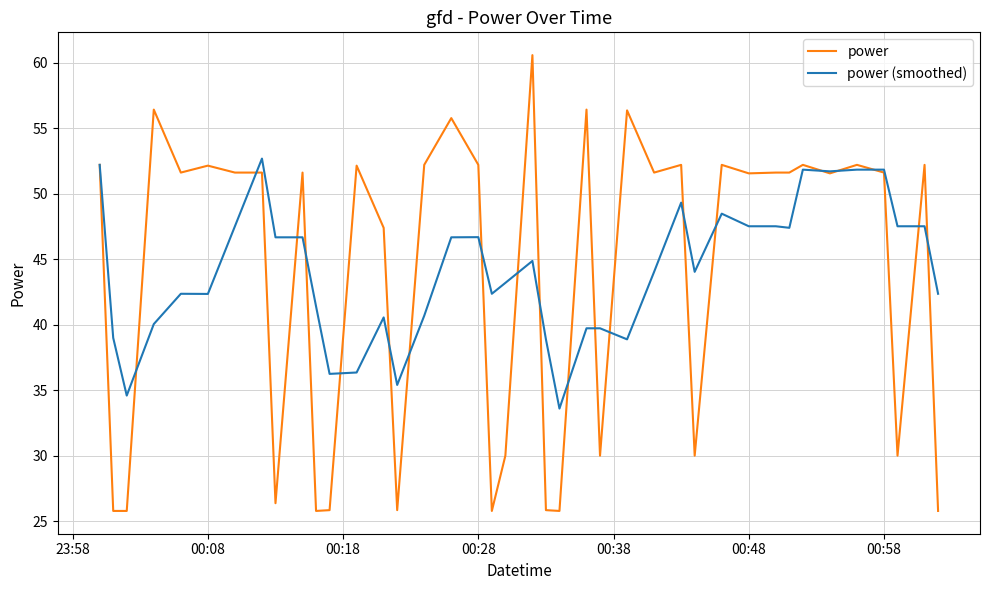

How many series are shown in this chart?

2